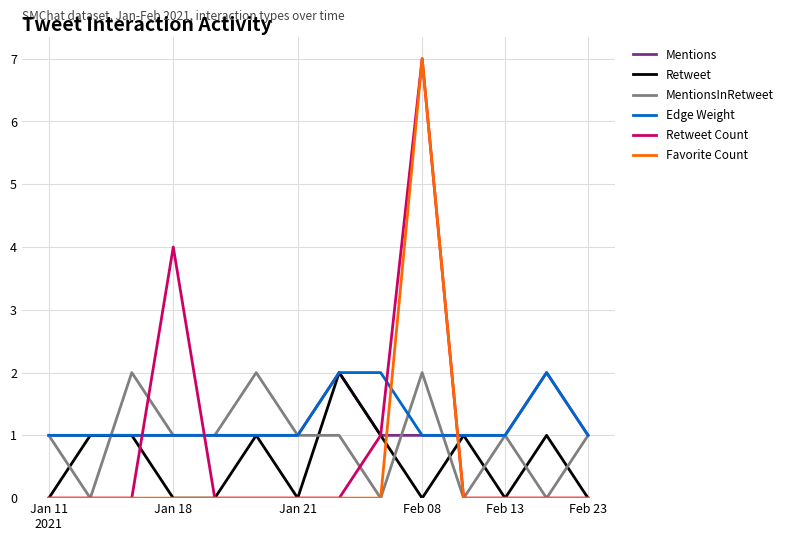

How many times do Favorite Count and Mentions cross each other?

2